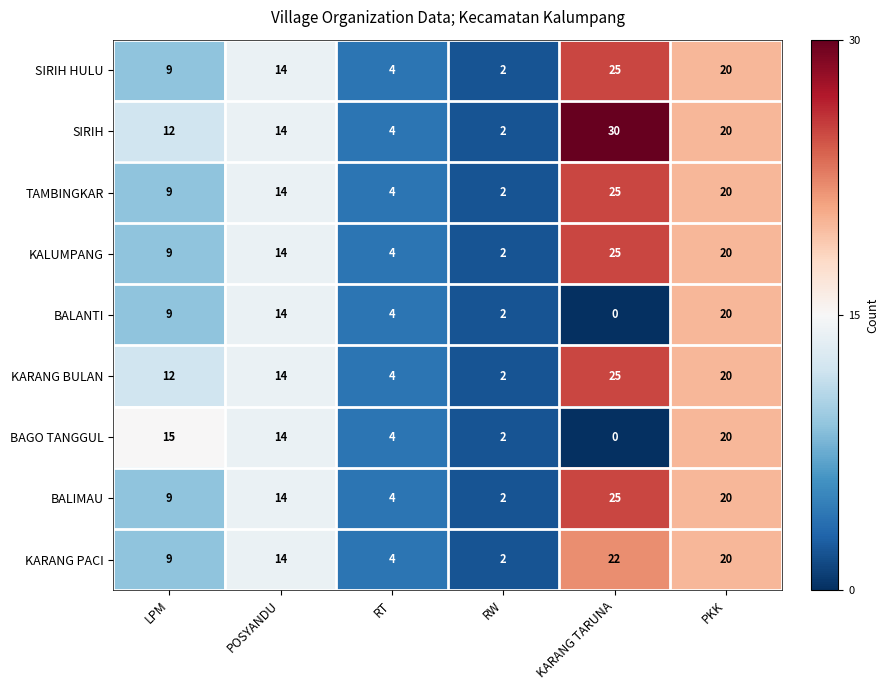

List the labels in order of BALIMAU value, largest first.

KARANG TARUNA, PKK, POSYANDU, LPM, RT, RW